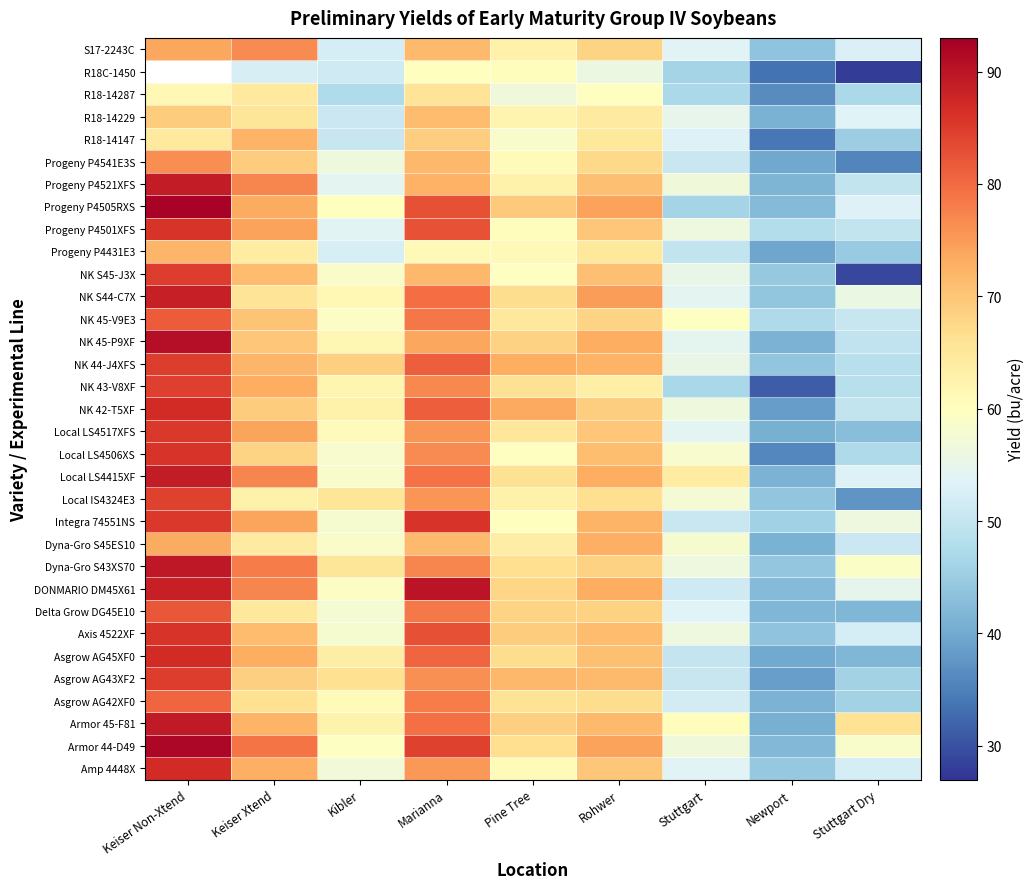

What is the difference between the second highest and second lowest values in the R18-14287 series?

17.5